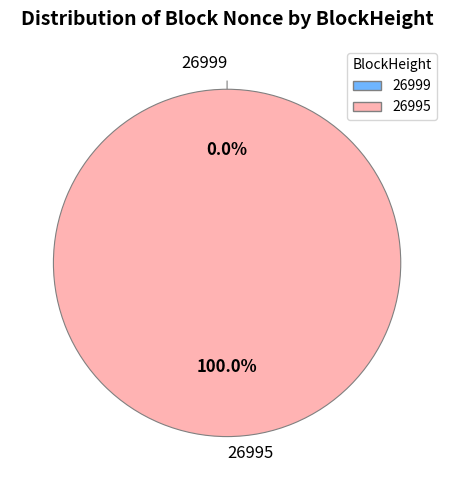

What percentage do 26995 and 26999 together represent?

100.0%